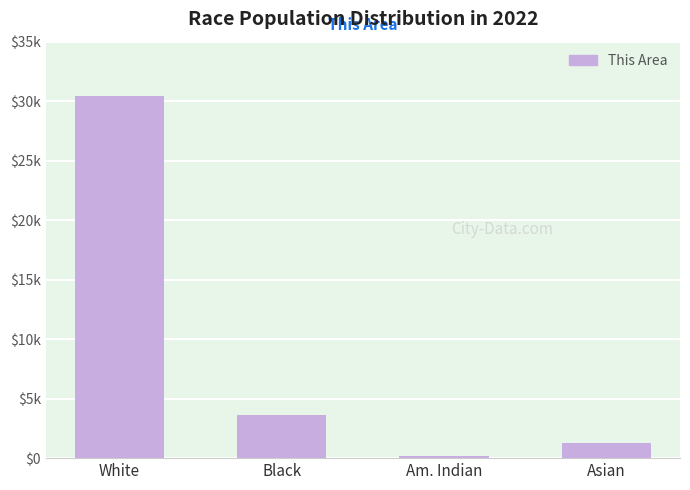

Are the bars horizontal?

No